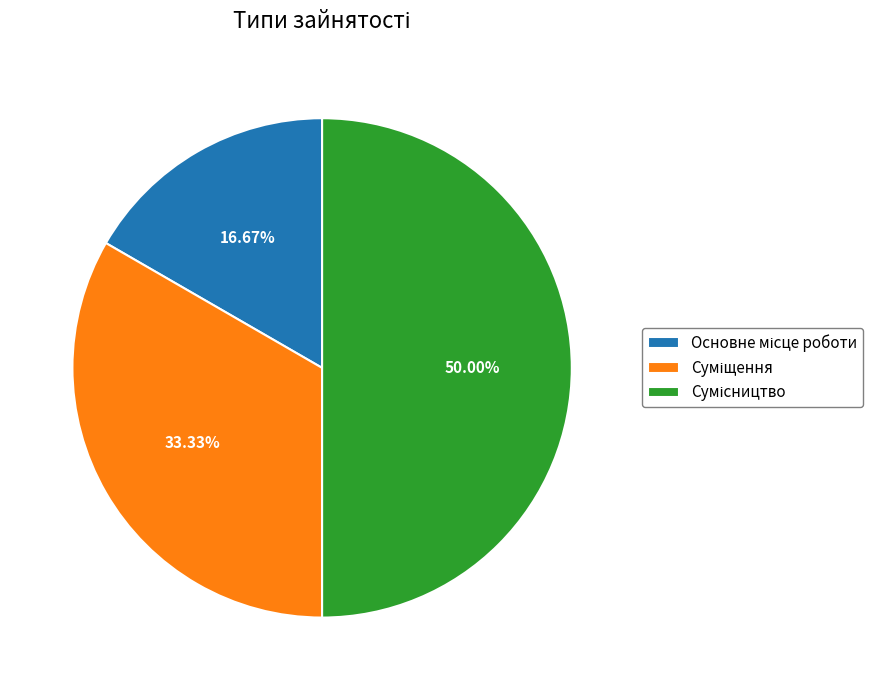

Is there a majority slice in this chart?

No